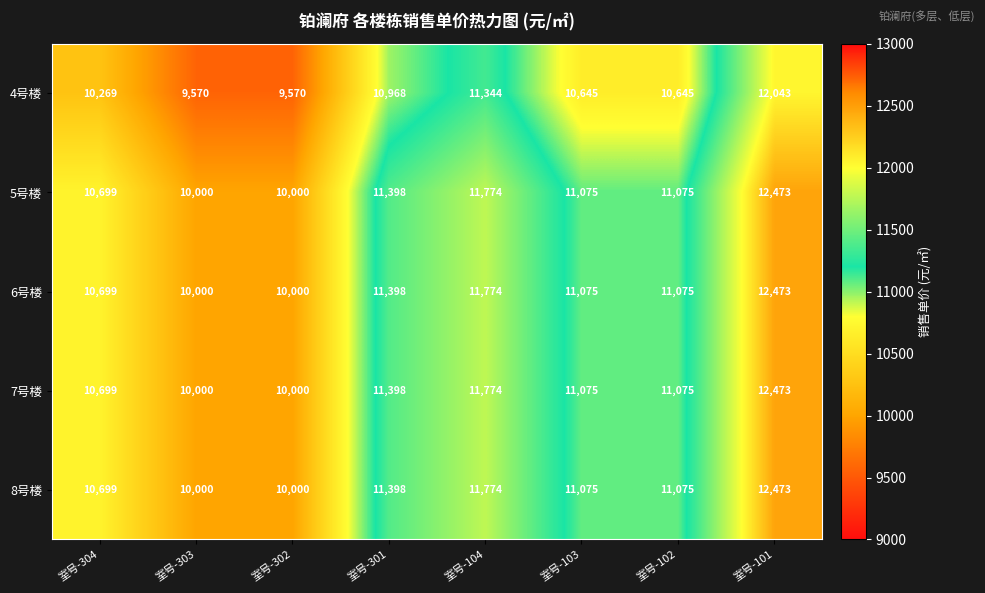

True or false: 4号楼 has a value of 12043 at 室号-101.

True